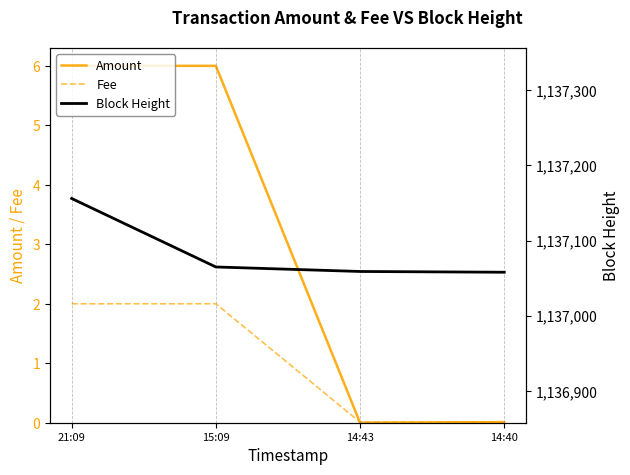

True or false: Fee and Block Height intersect in this chart.

False